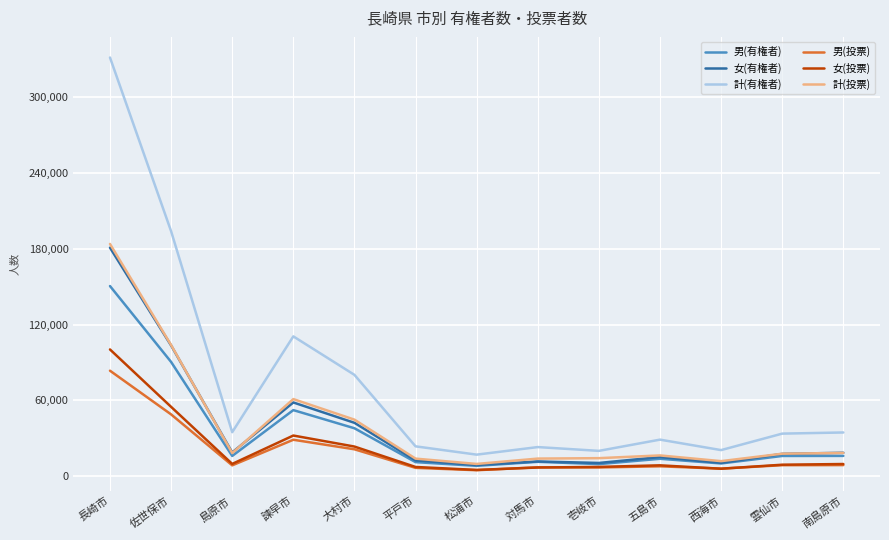

What is the maximum value for 計(有権者)?

331434